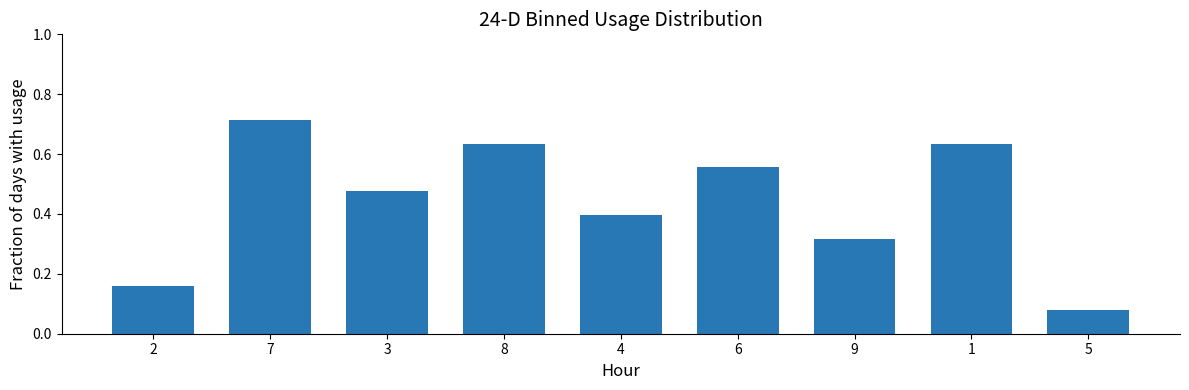

How many values are between 0 and 1?

9